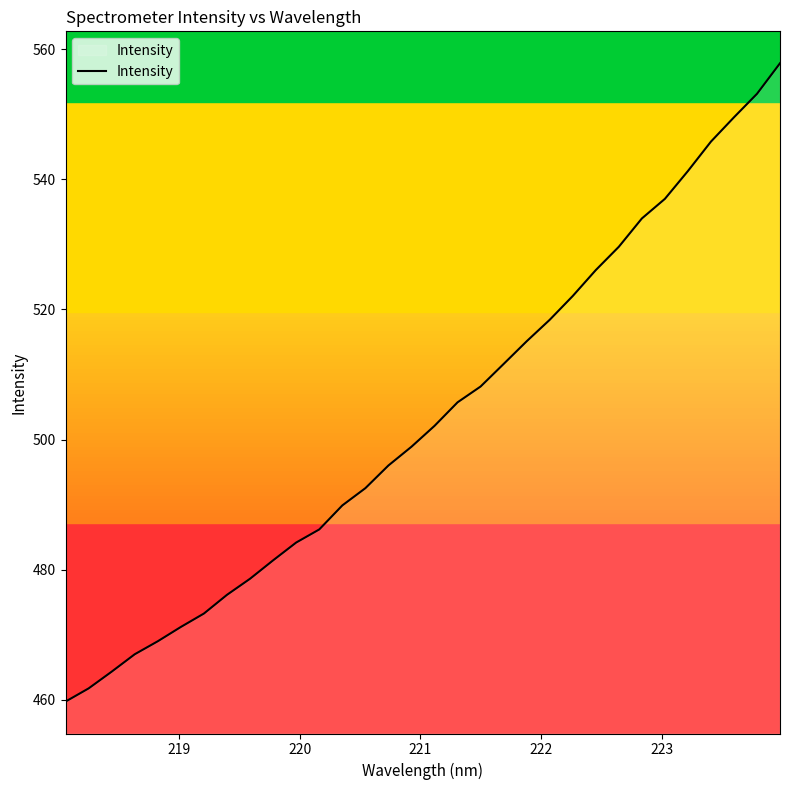

What is the maximum value shown in the chart?

557.8